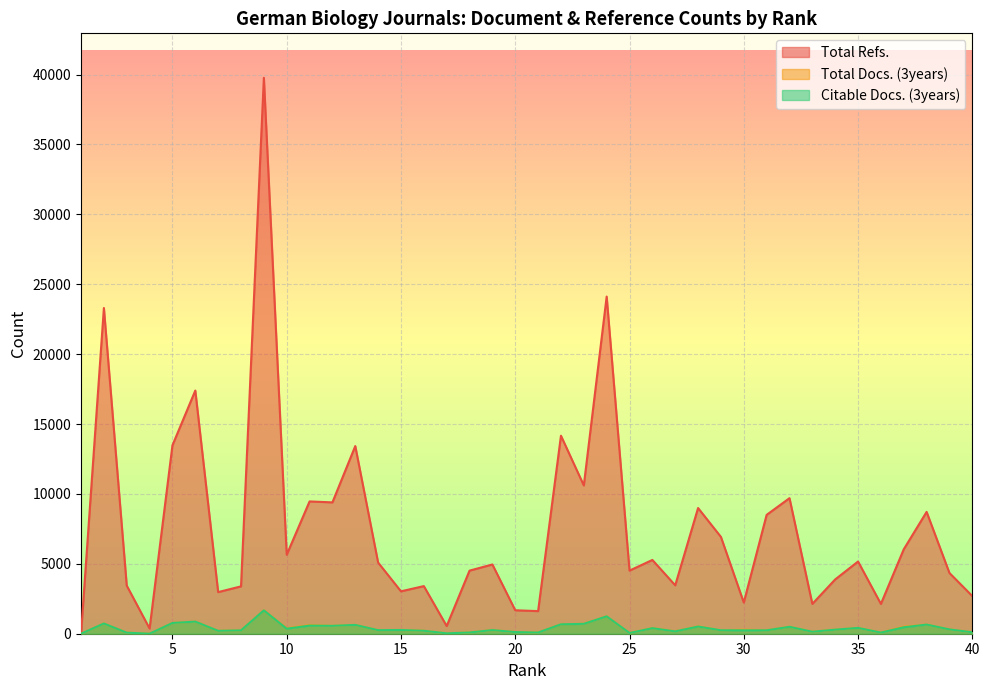

At which label does Citable Docs. (3years) reach its minimum?

1